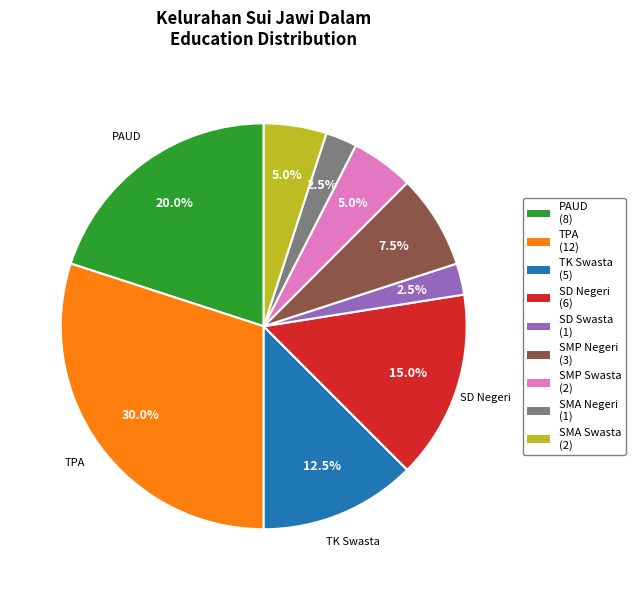

Is there a majority slice in this chart?

No